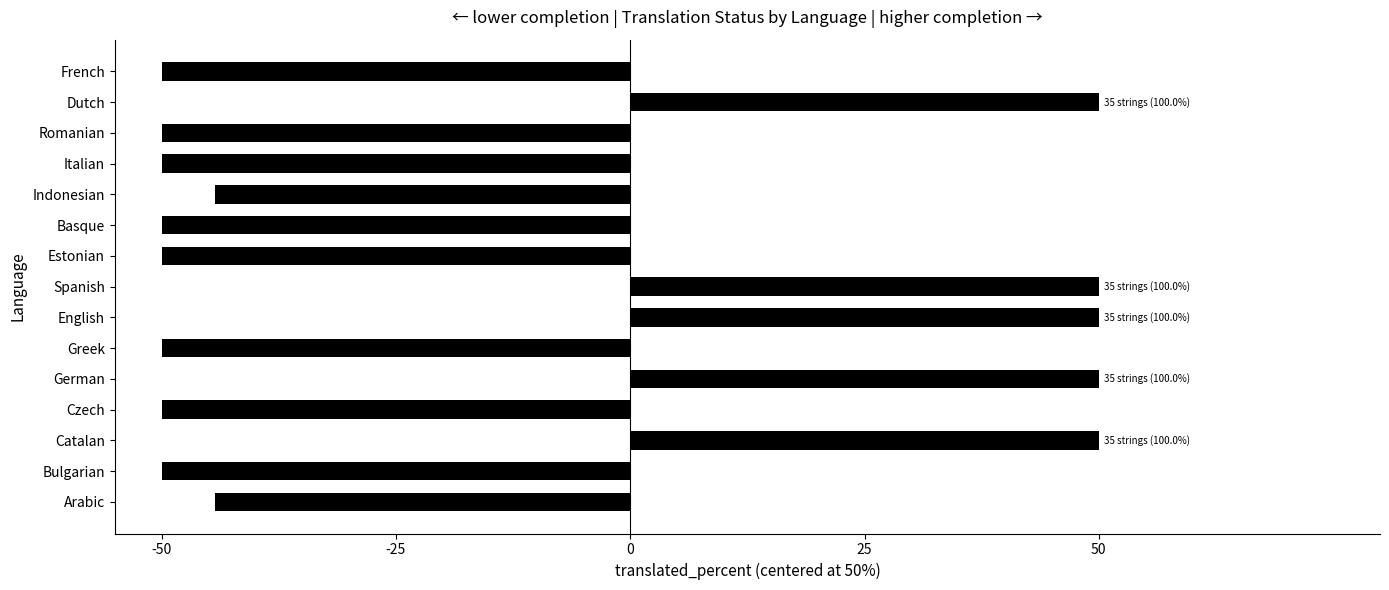

Is it true that the value at English is 50.0?

True